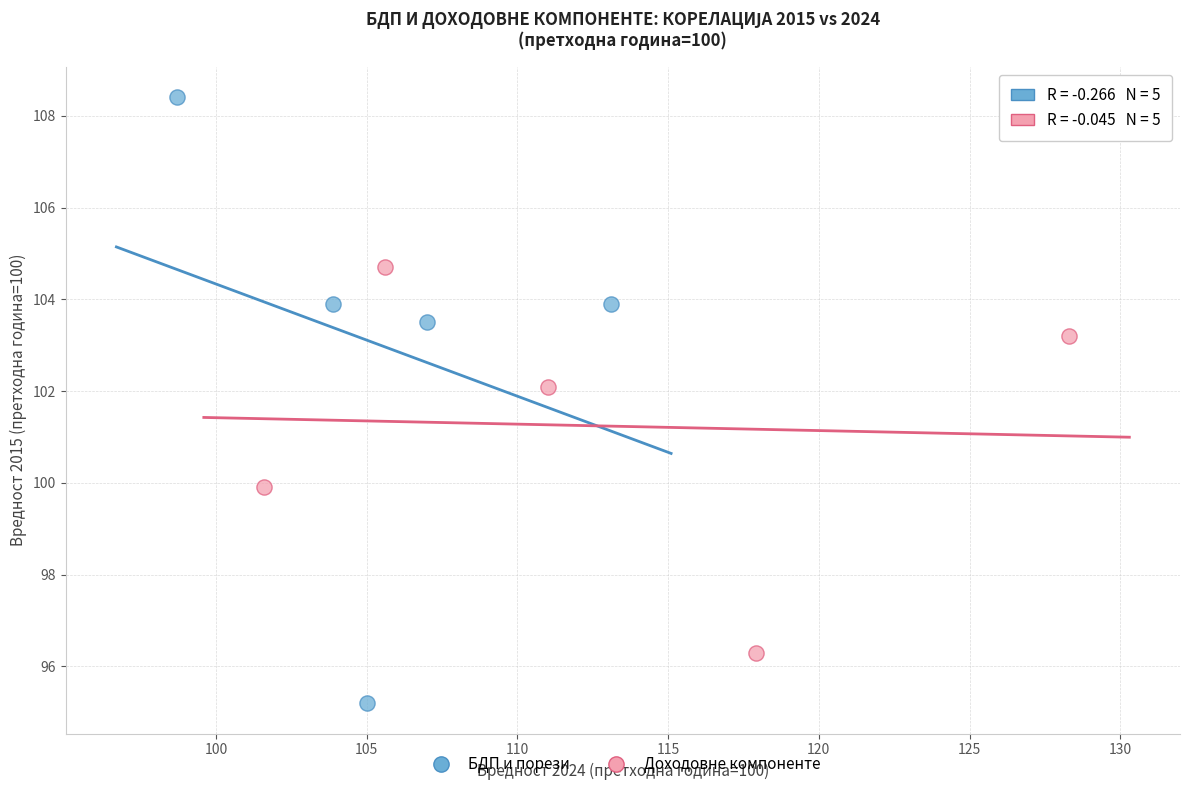

Which series reaches the maximum Y coordinate?

БДП и порези